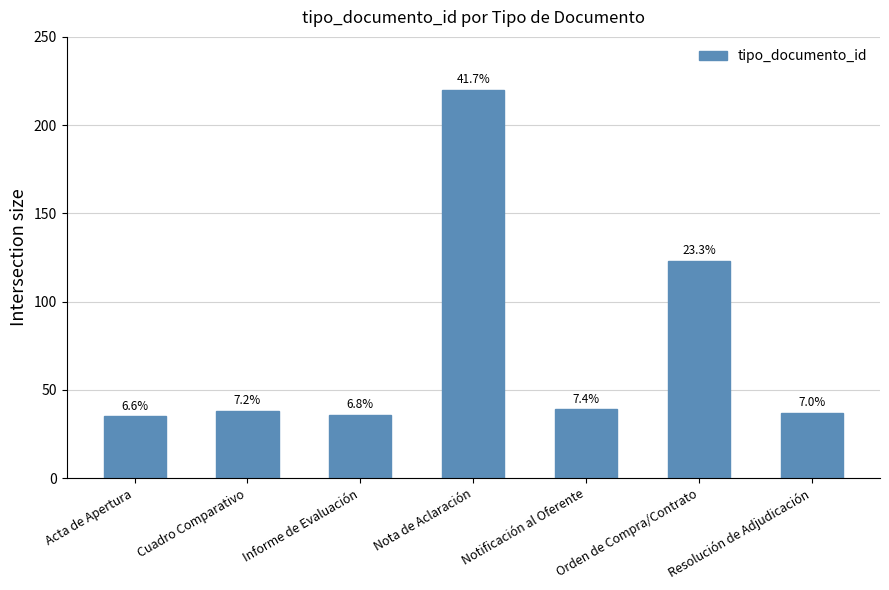

How many bars are there in total?

7